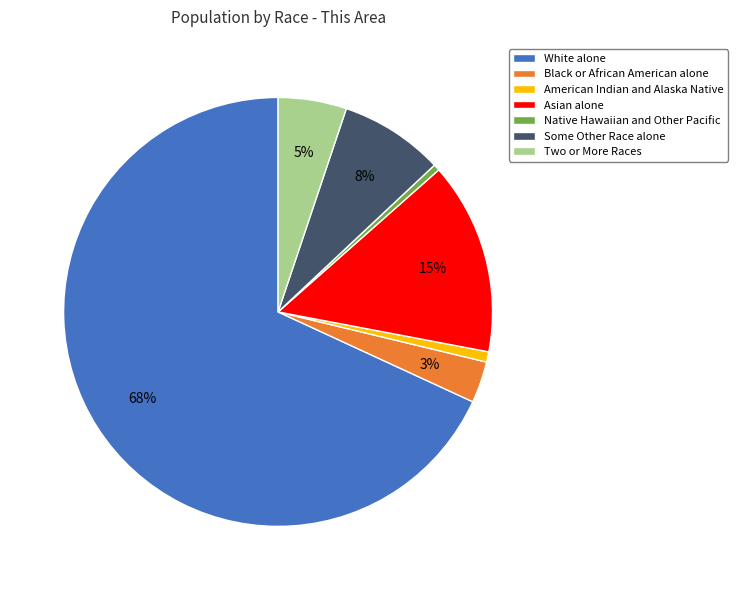

How many slices are in this pie chart?

7